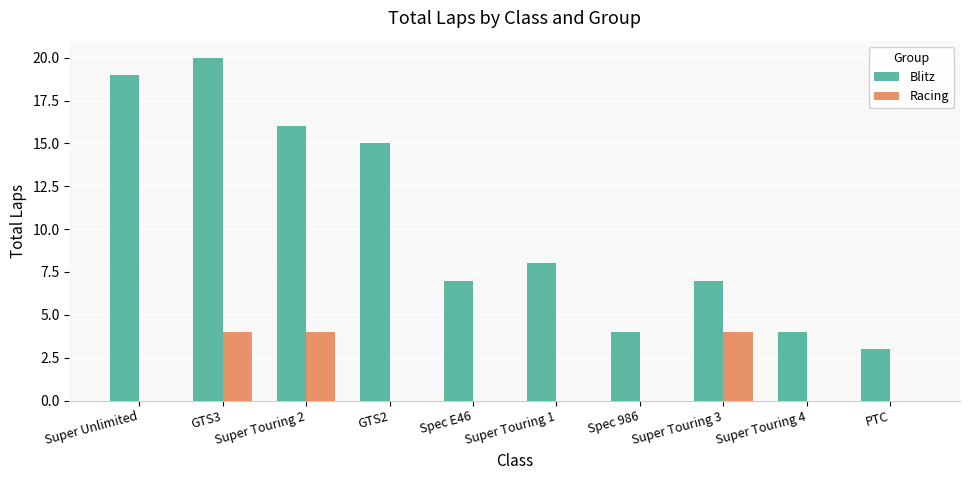

What value does the Blitz series have at Super Touring 1, to the nearest 10?

10